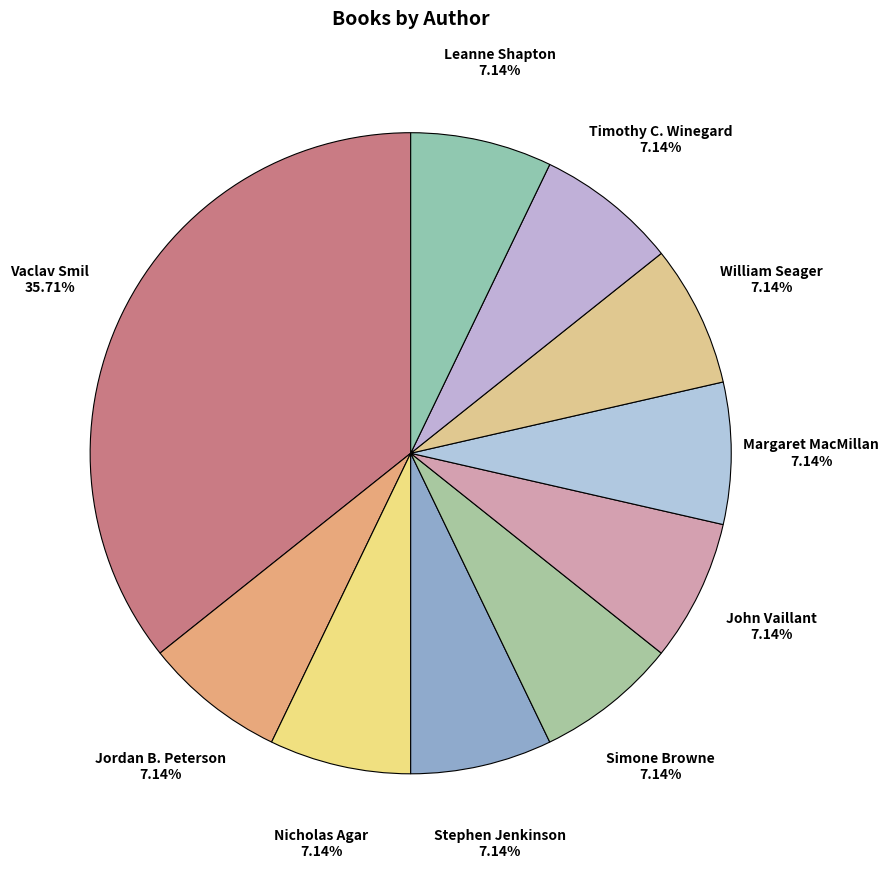

How many slices are in this pie chart?

10